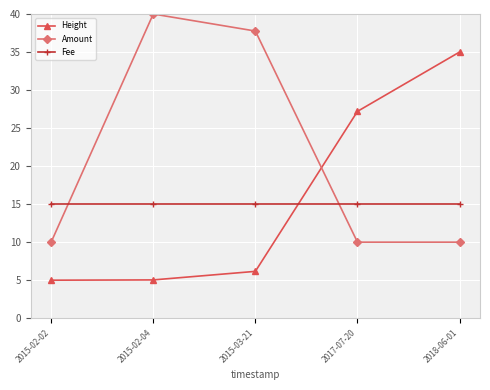

How many data points in Height are above 6?

3